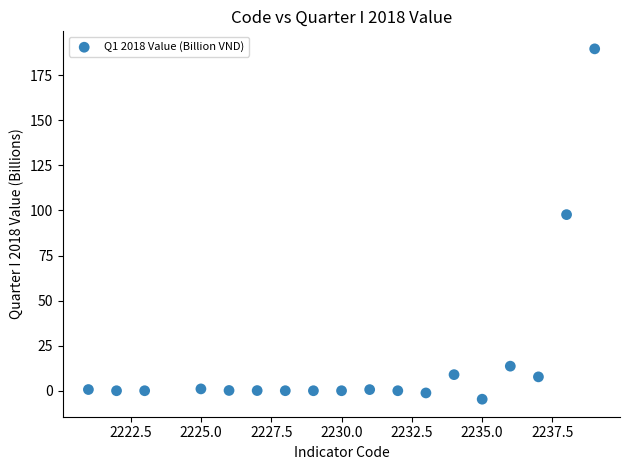

What Y value in the scatter plot is closest to 92?

97.7